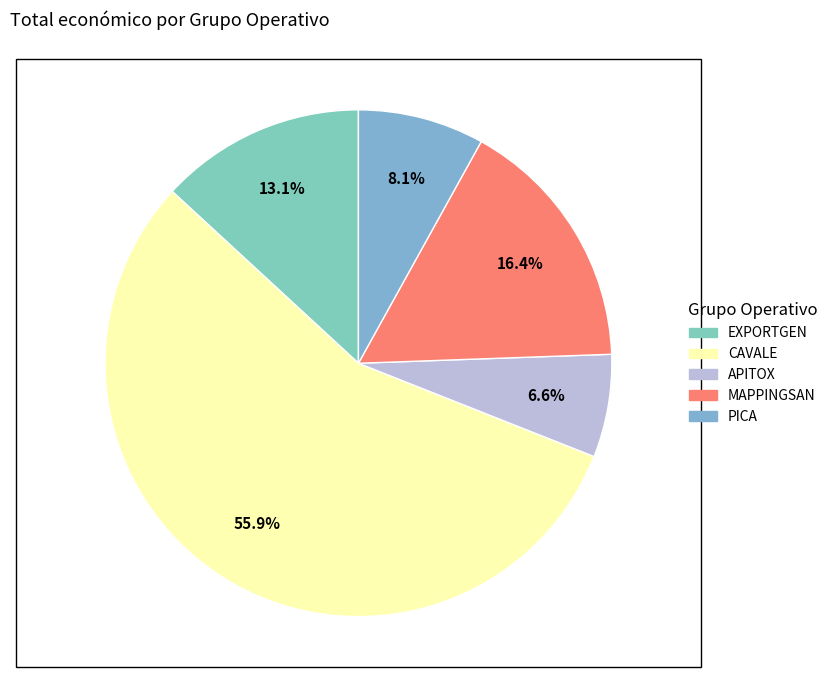

Which category has the biggest portion of the pie?

CAVALE